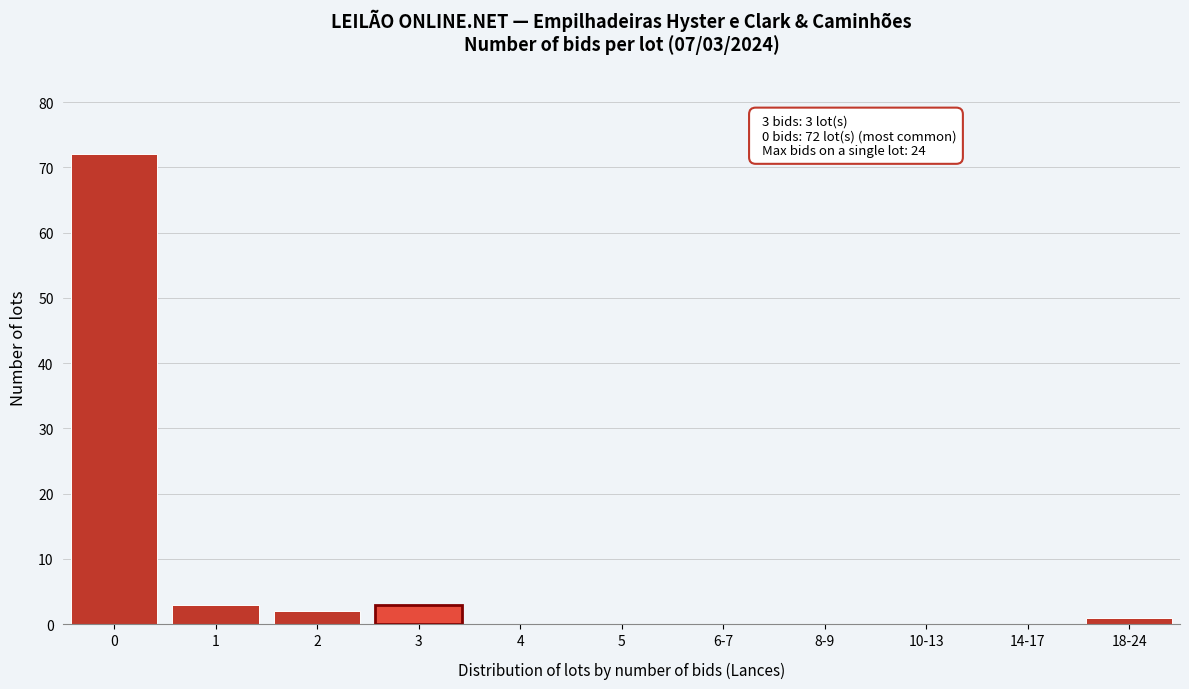

Reading left to right, transcribe all the data shown in this chart.

0=72	1=3	2=2	3=3	4=0	5=0	6-7=0	8-9=0	10-13=0	14-17=0	18-24=1